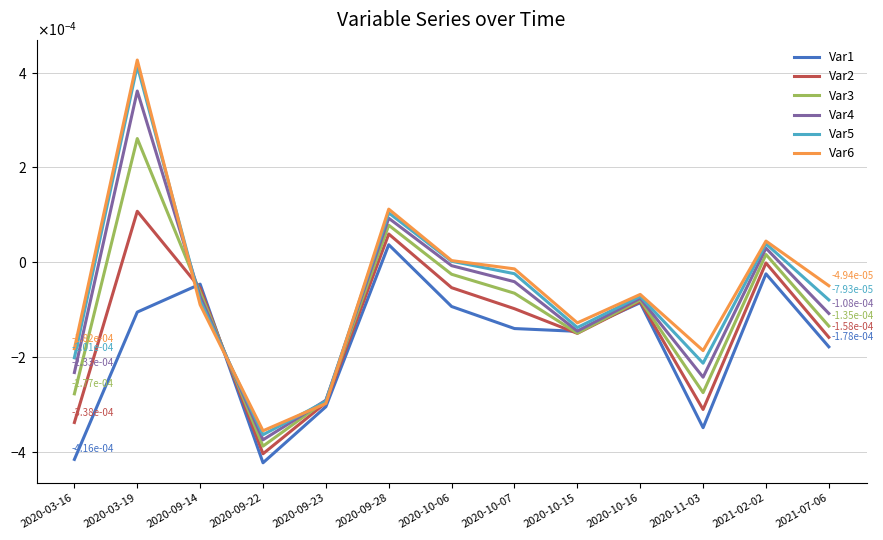

Does the chart display data point markers on the line(s)?

No